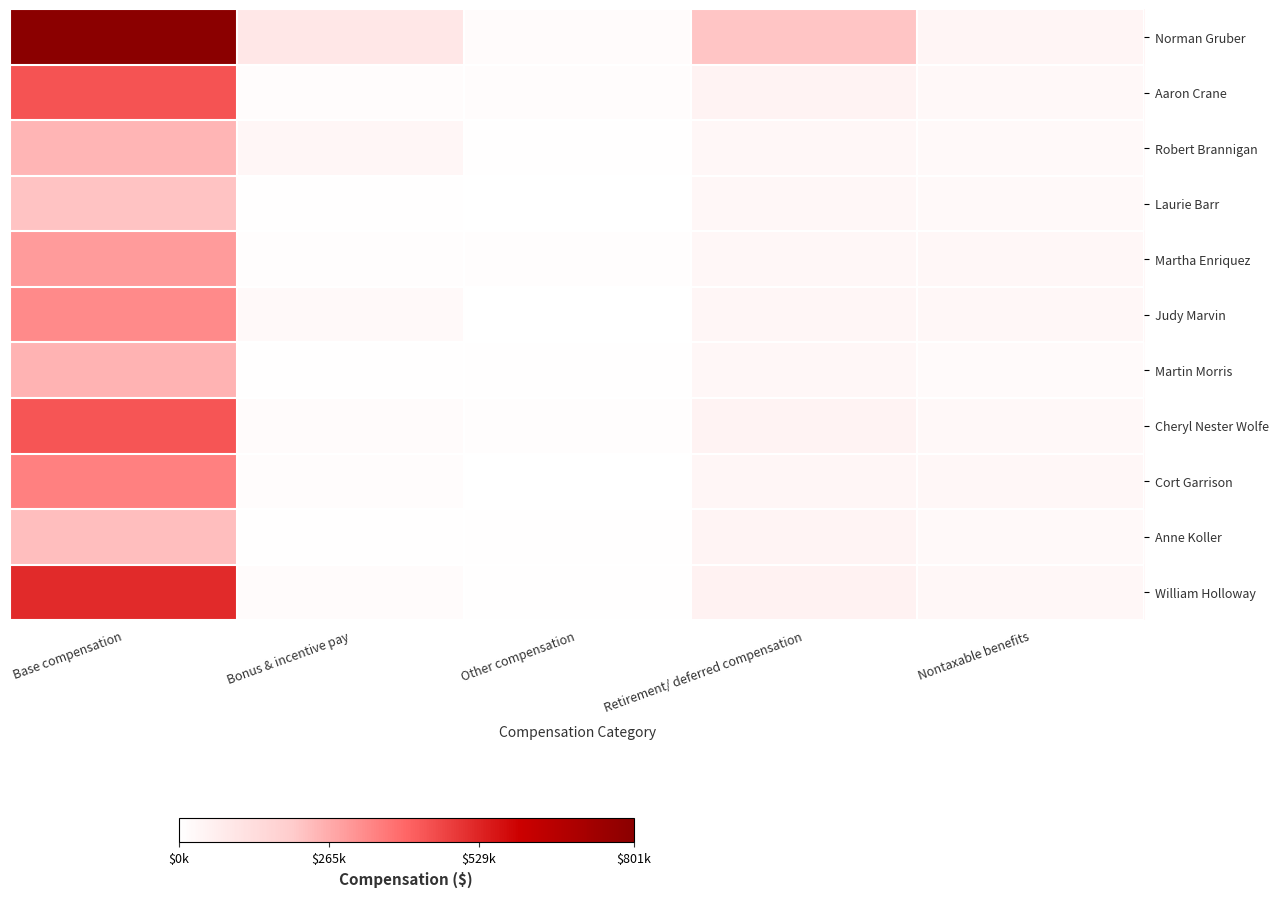

Reading left to right, transcribe all the data shown in this chart.

Norman Gruber: Base compensation=801372	Bonus & incentive pay=93499	Other compensation=14126	Retirement/ deferred compensation=216250	Nontaxable benefits=41173
Aaron Crane: Base compensation=436596	Bonus & incentive pay=13218	Other compensation=12822	Retirement/ deferred compensation=46132	Nontaxable benefits=28989
Robert Brannigan: Base compensation=245979	Bonus & incentive pay=36966	Other compensation=6910	Retirement/ deferred compensation=30130	Nontaxable benefits=25086
Laurie Barr: Base compensation=218870	Bonus & incentive pay=6820	Other compensation=975	Retirement/ deferred compensation=30430	Nontaxable benefits=23556
Martha Enriquez: Base compensation=296180	Bonus & incentive pay=9300	Other compensation=7341	Retirement/ deferred compensation=34774	Nontaxable benefits=32473
Judy Marvin: Base compensation=330932	Bonus & incentive pay=25051	Other compensation=1607	Retirement/ deferred compensation=37589	Nontaxable benefits=30939
Martin Morris: Base compensation=250442	Bonus & incentive pay=7224	Other compensation=6865	Retirement/ deferred compensation=35089	Nontaxable benefits=21988
Cheryl Nester Wolfe: Base compensation=432895	Bonus & incentive pay=13603	Other compensation=7240	Retirement/ deferred compensation=47003	Nontaxable benefits=28295
Cort Garrison: Base compensation=348463	Bonus & incentive pay=10856	Other compensation=2558	Retirement/ deferred compensation=38292	Nontaxable benefits=33070
Anne Koller: Base compensation=228092	Bonus & incentive pay=7184	Other compensation=4435	Retirement/ deferred compensation=44203	Nontaxable benefits=24518
William Holloway: Base compensation=518219	Bonus & incentive pay=15516	Other compensation=4783	Retirement/ deferred compensation=51286	Nontaxable benefits=35202